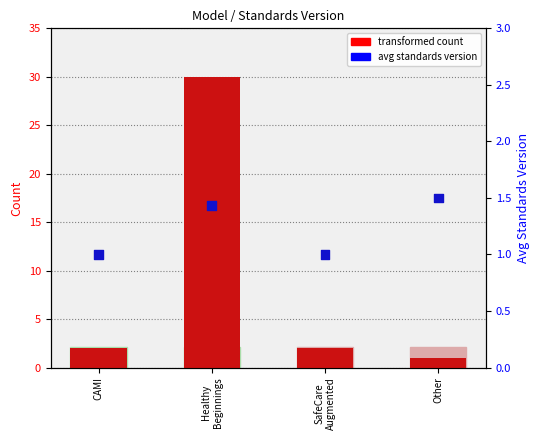

Is the value of avg standards version at Other greater than the value of transformed count at SafeCare
Augmented?

No